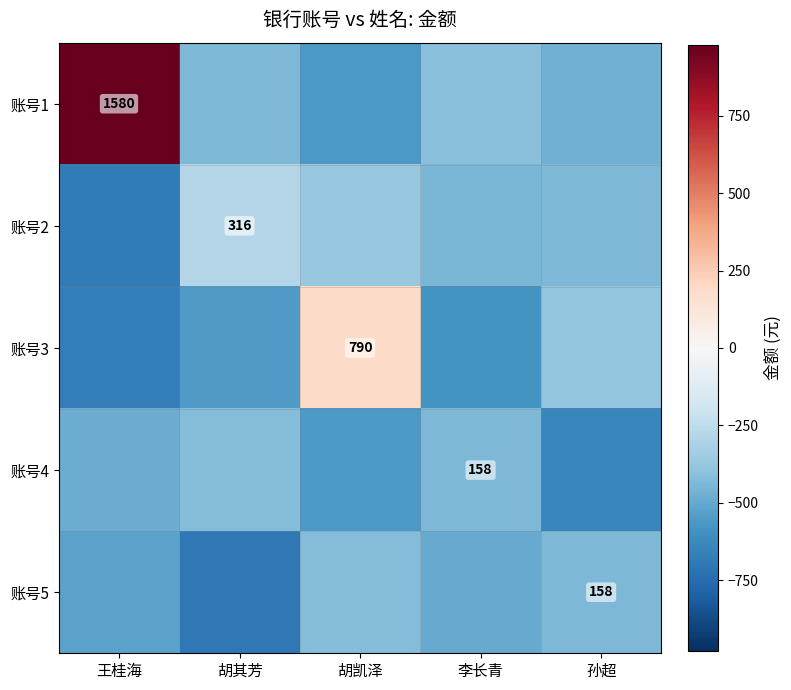

Is the value of 账号4 at 胡凯泽 greater than the value of 账号3 at 李长青?

Yes